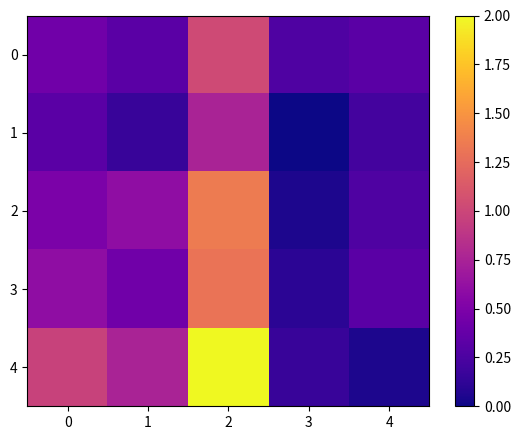

Count the number of categories in the chart.

5